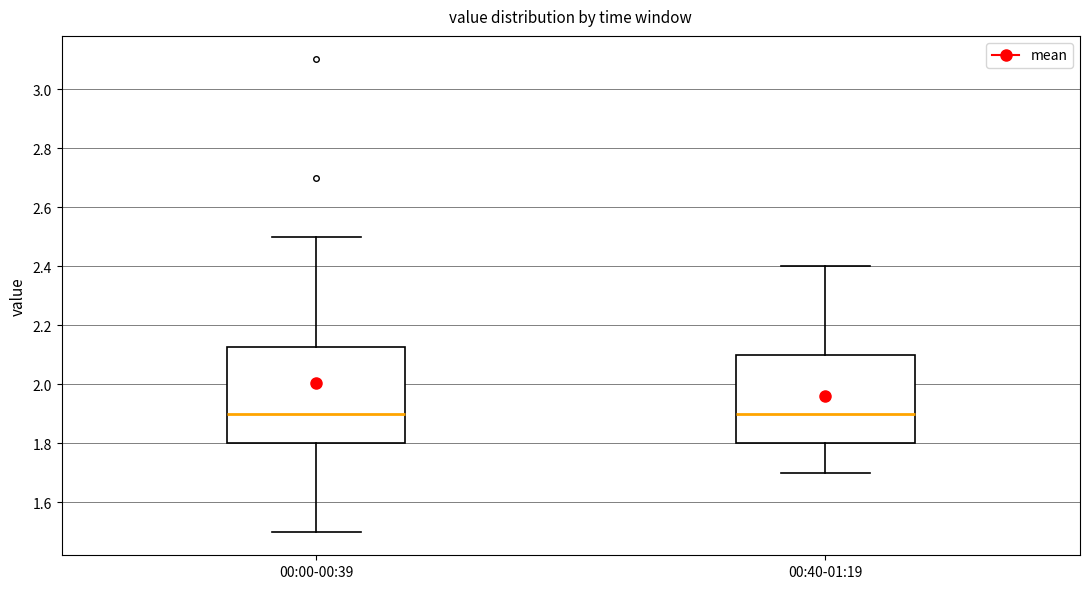

Reading left to right, transcribe this box plot: for each box, give where its median line is, the range the box spans, and where its two whiskers end, as read against the y-axis. The values are not printed on the chart, so give them approximately, as read against the axis.

00:00-00:39: median 1.90, box 1.80 to 2.12, whiskers 1.50 to 2.50
00:40-01:19: median 1.90, box 1.80 to 2.10, whiskers 1.70 to 2.40